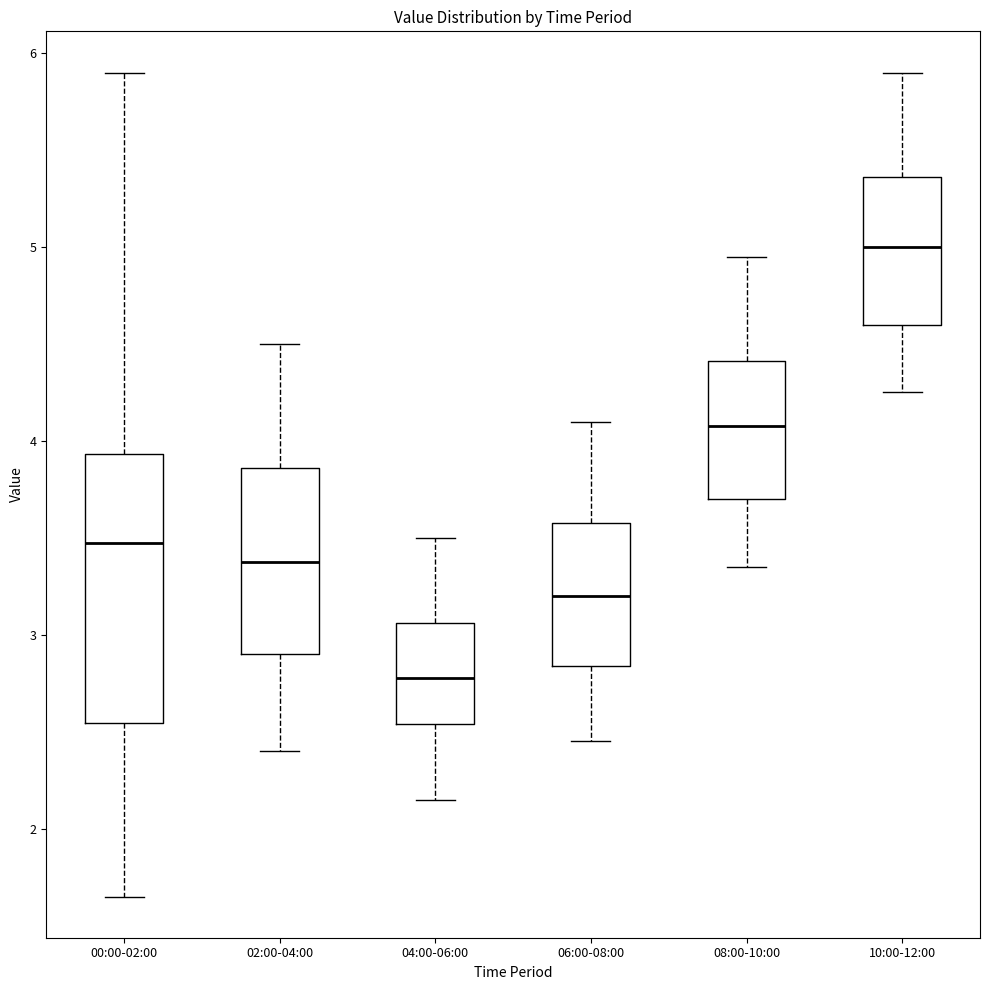

Reading left to right, read every box against the y-axis: the position of its median line, the range the box covers, and the ends of its whiskers. The values are not printed on the chart, so give them approximately, as read against the axis.

00:00-02:00: median 3.5, box 2.5 to 3.9, whiskers 1.7 to 5.9
02:00-04:00: median 3.4, box 2.9 to 3.9, whiskers 2.4 to 4.5
04:00-06:00: median 2.8, box 2.5 to 3.1, whiskers 2.2 to 3.5
06:00-08:00: median 3.2, box 2.8 to 3.6, whiskers 2.5 to 4.1
08:00-10:00: median 4.1, box 3.7 to 4.4, whiskers 3.4 to 5.0
10:00-12:00: median 5.0, box 4.6 to 5.4, whiskers 4.3 to 5.9